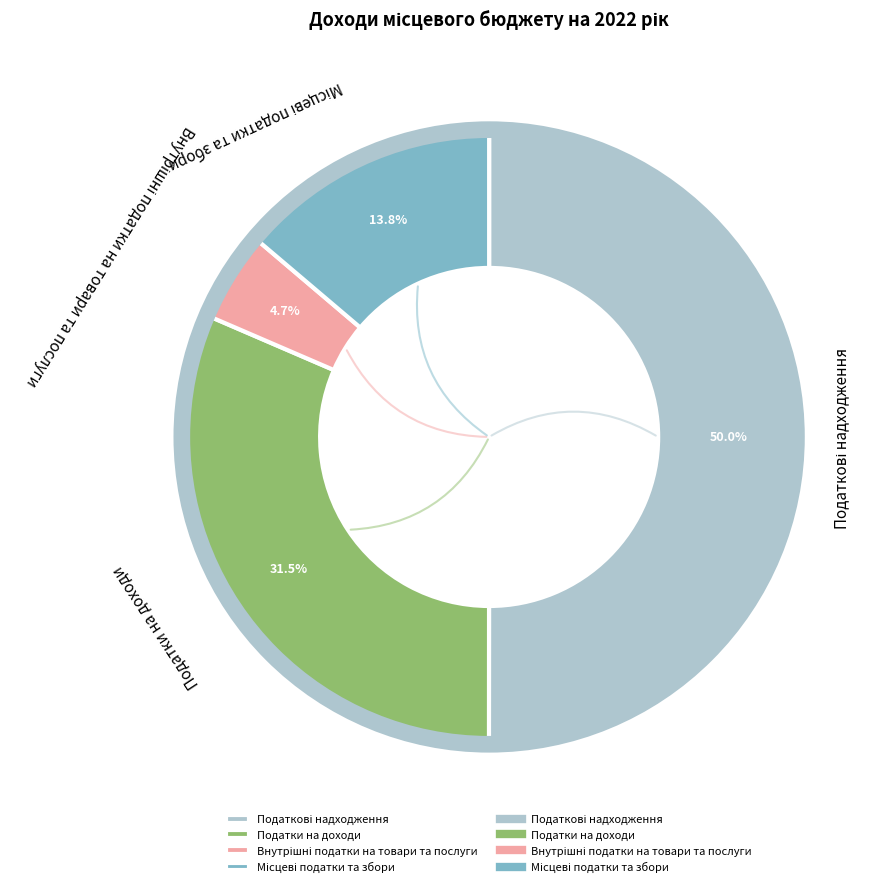

How much of the chart is everything except Податки на доходи?

68.5%